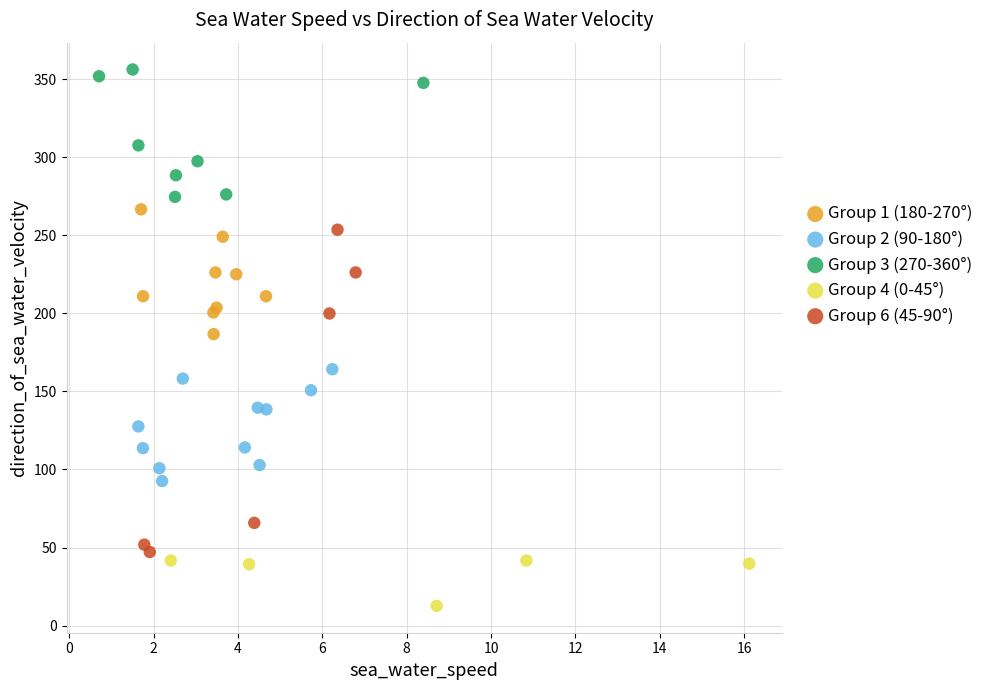

Which series contains the highest Y value?

Group 3 (270-360°)